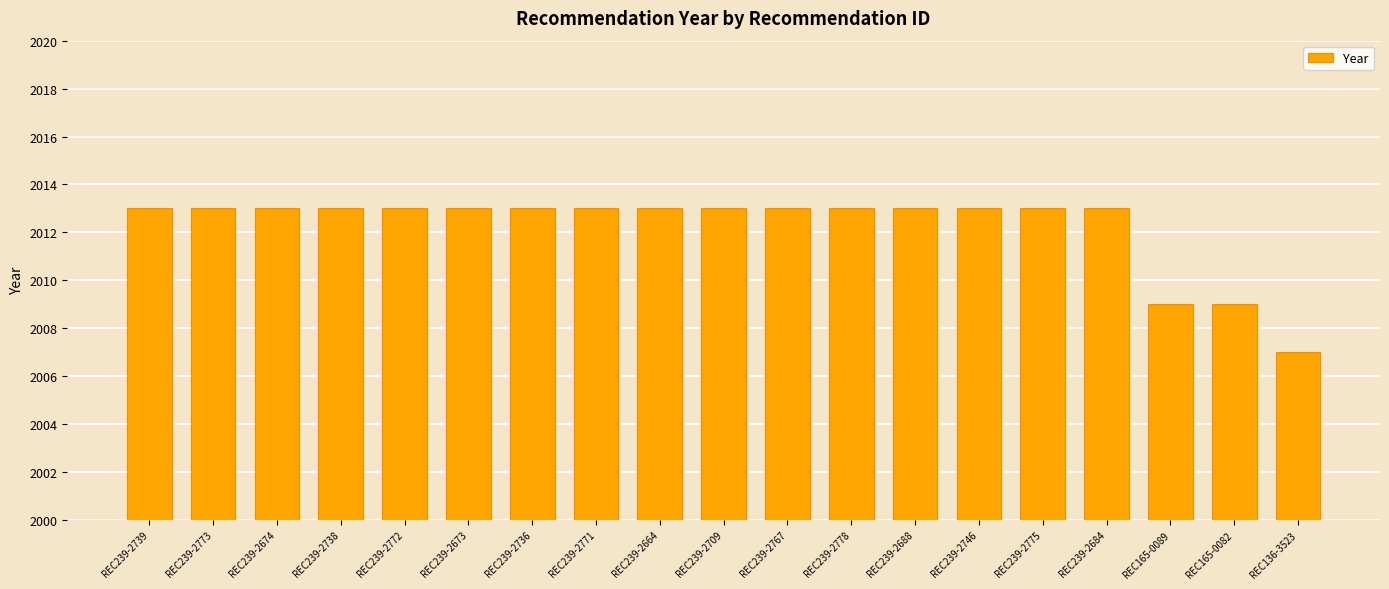

How many data points are less than 2013?

3